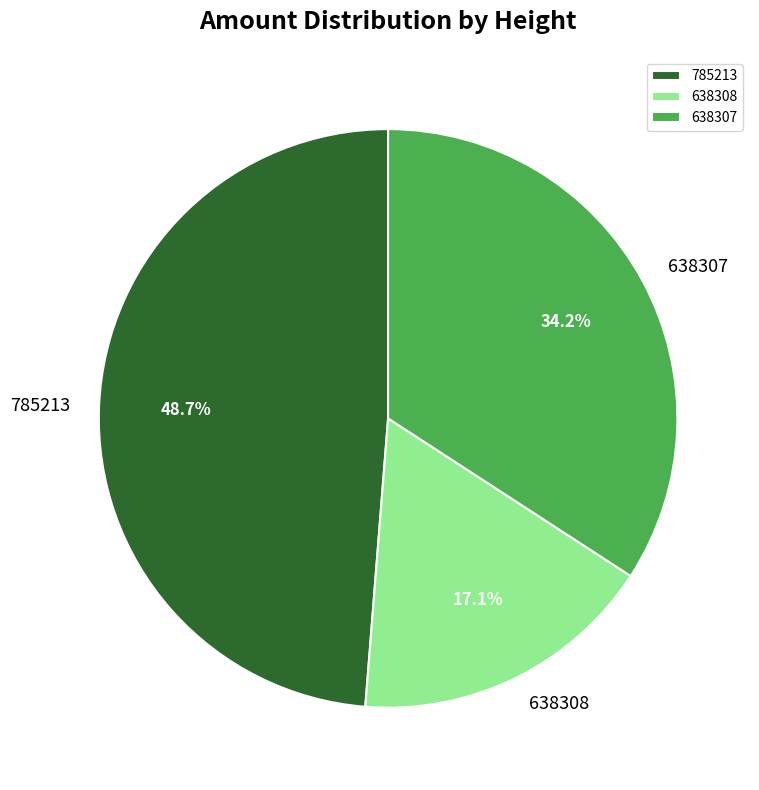

Does any single category account for the majority?

No